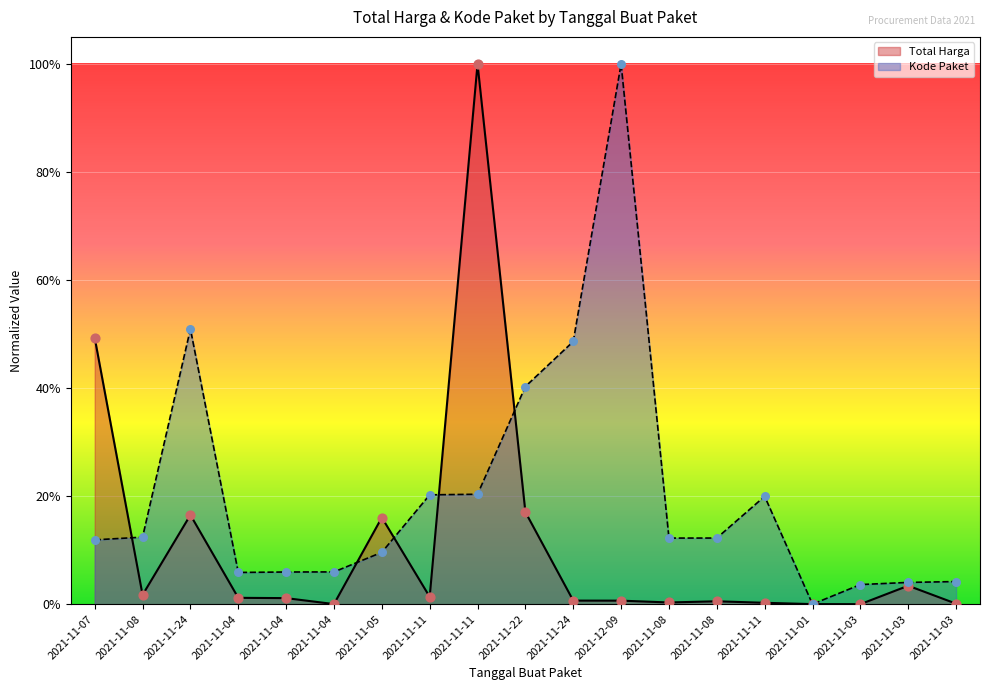

What are all the series names shown in the legend?

Total Harga, Kode Paket